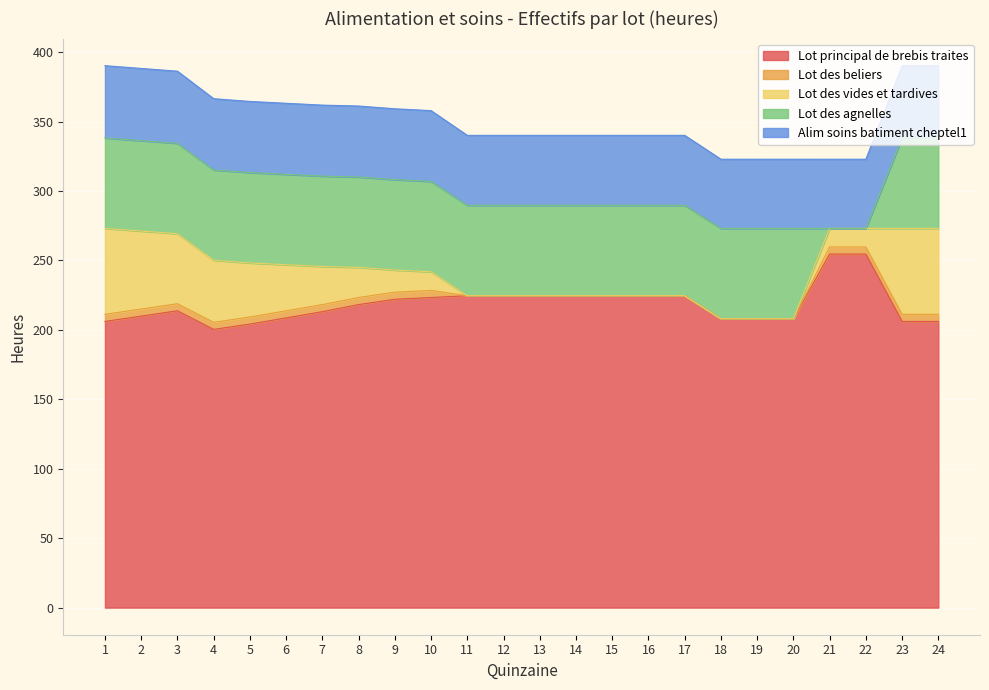

At which category does Lot principal de brebis traites reach its first local peak?

3